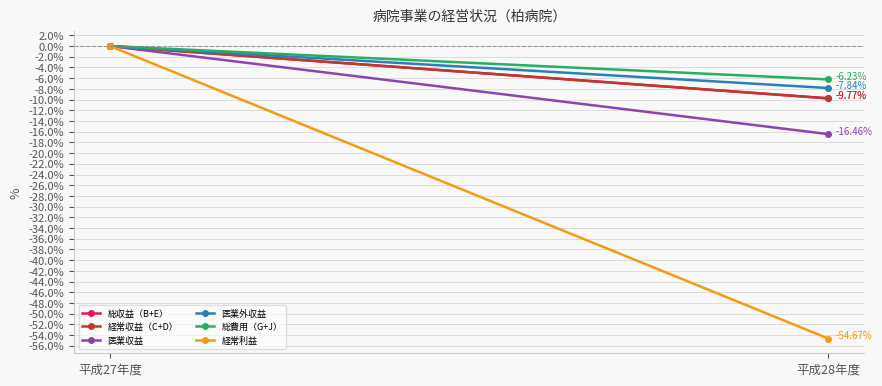

What is the difference between the maximum and minimum values in the 経常収益（C+D） series?

9.8